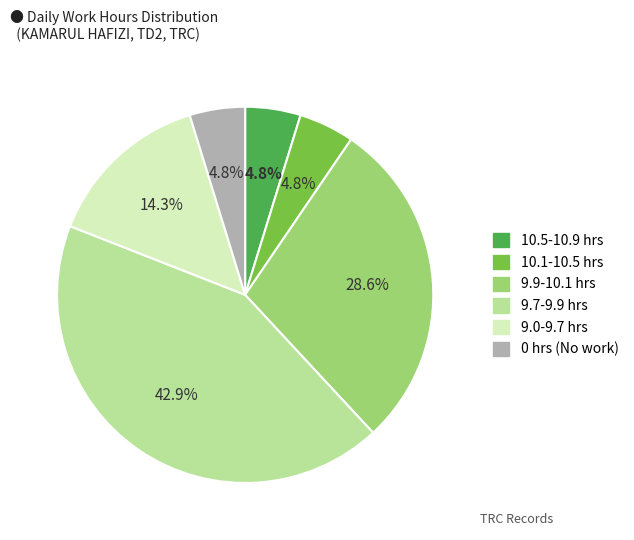

Is there any slice that represents more than half of the pie?

No